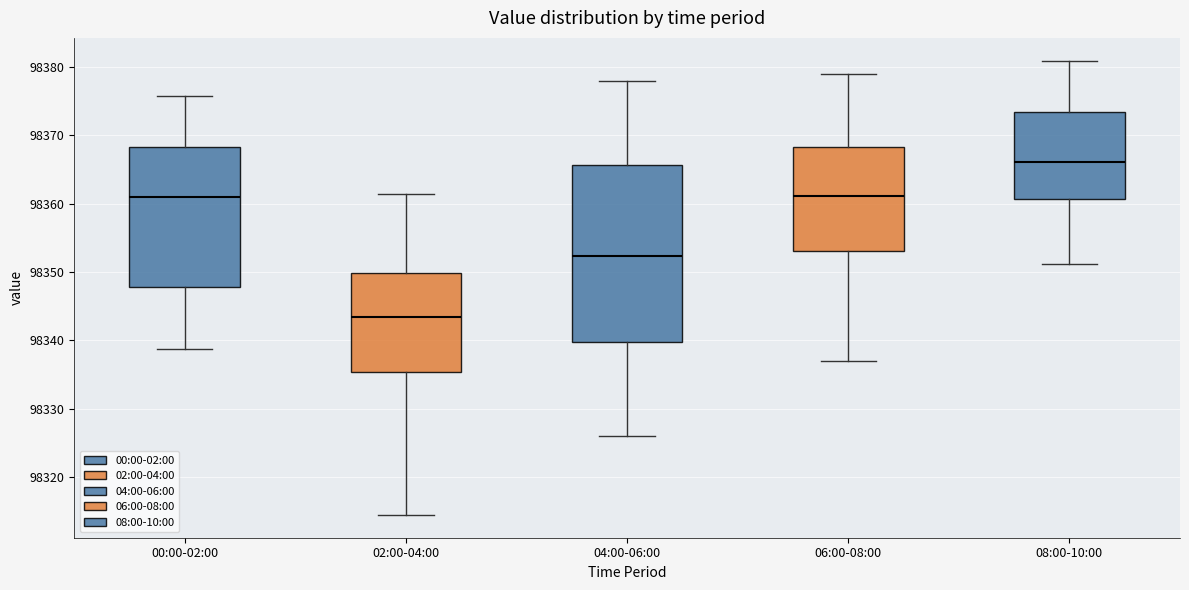

Reading left to right, transcribe this box plot: for each box, give where its median line is, the range the box spans, and where its two whiskers end, as read against the y-axis. The values are not printed on the chart, so give them approximately, as read against the axis.

00:00-02:00: median 98361, box 98348 to 98368, whiskers 98339 to 98376
02:00-04:00: median 98344, box 98335 to 98350, whiskers 98315 to 98361
04:00-06:00: median 98352, box 98340 to 98366, whiskers 98326 to 98378
06:00-08:00: median 98361, box 98353 to 98368, whiskers 98337 to 98379
08:00-10:00: median 98366, box 98361 to 98373, whiskers 98351 to 98381